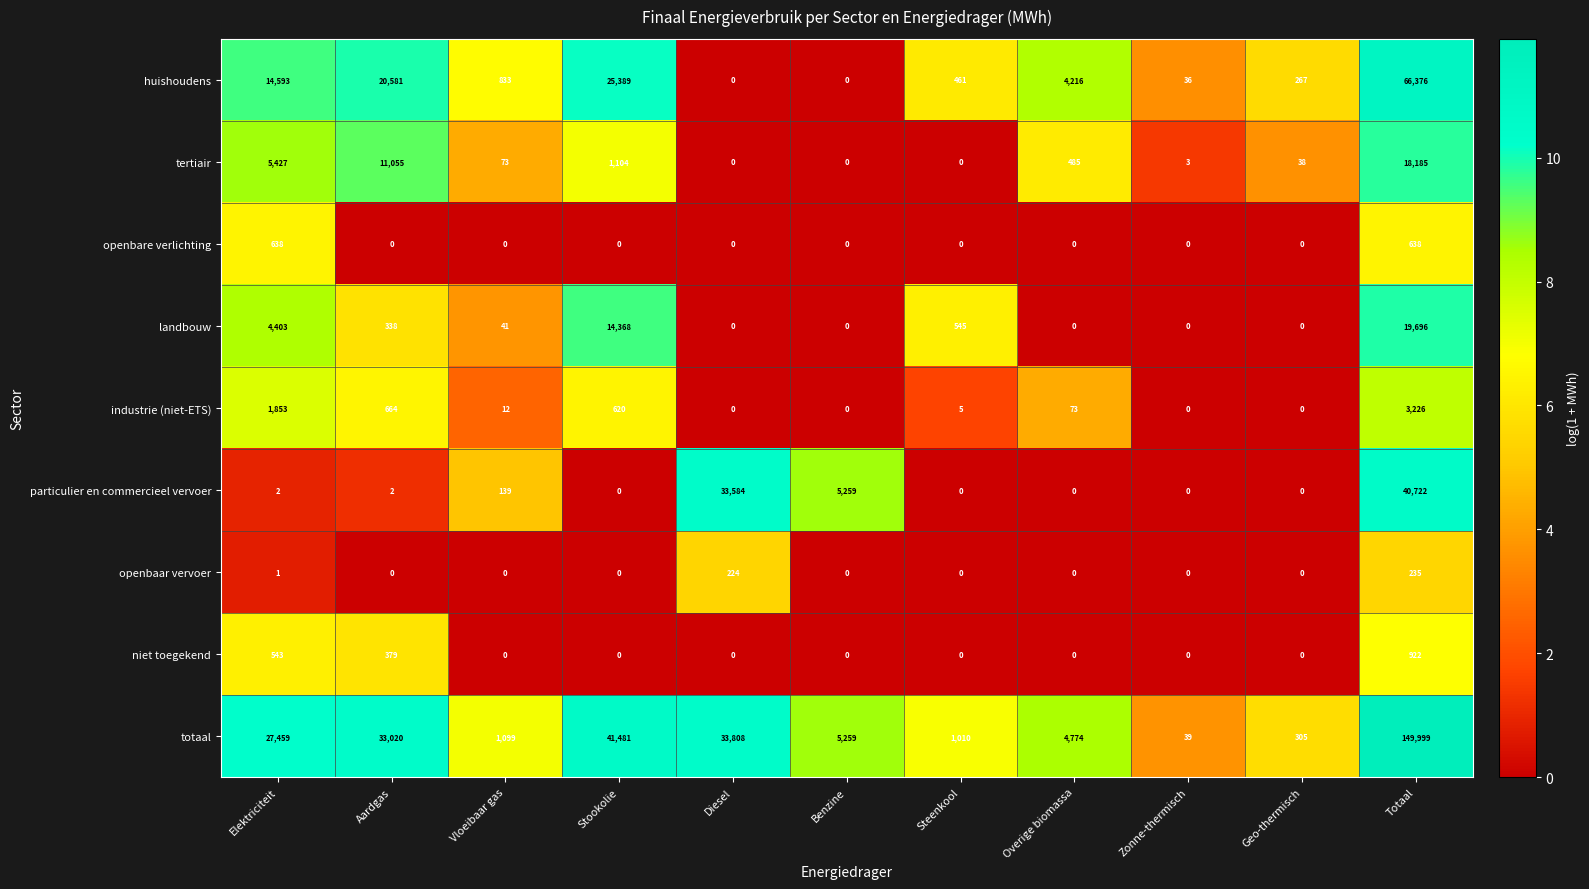

Where is tertiair nearest to the value 9092?

Aardgas